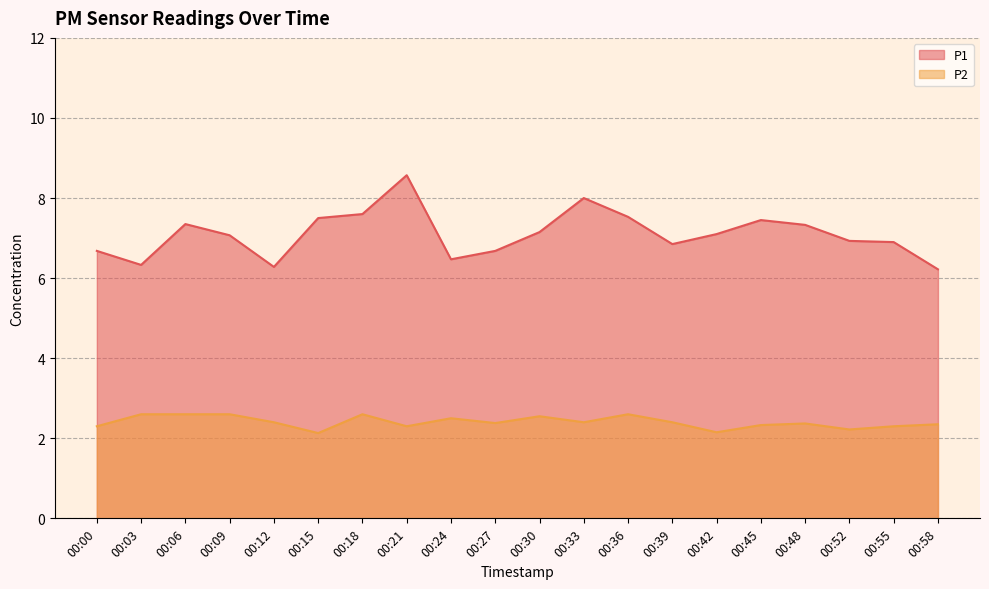

True or false: P1 and P2 intersect in this chart.

False